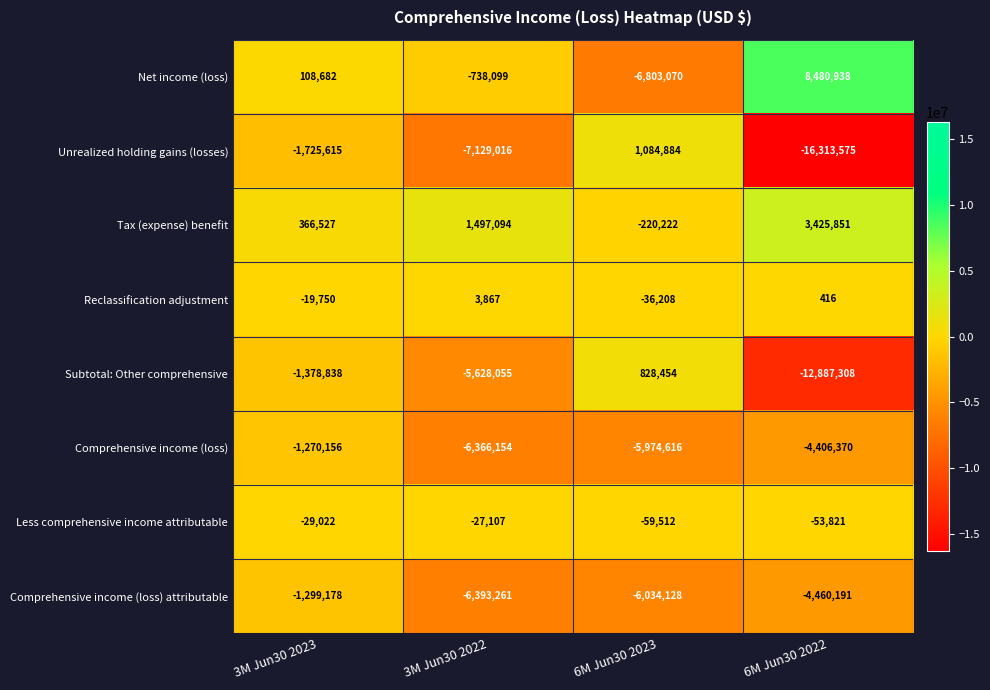

The Reclassification adjustment series shows 1175 at 3M Jun30 2022. True or false?

False